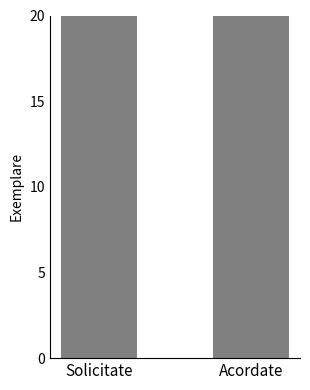

The chart shows a value of 28 at Acordate. True or false?

True